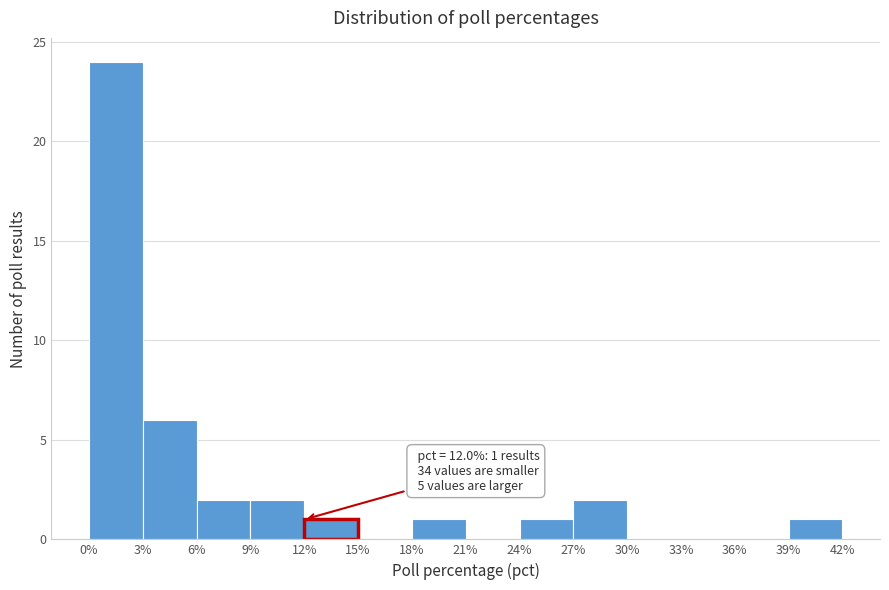

Which range on the x-axis has the tallest bar?

0% to 3%